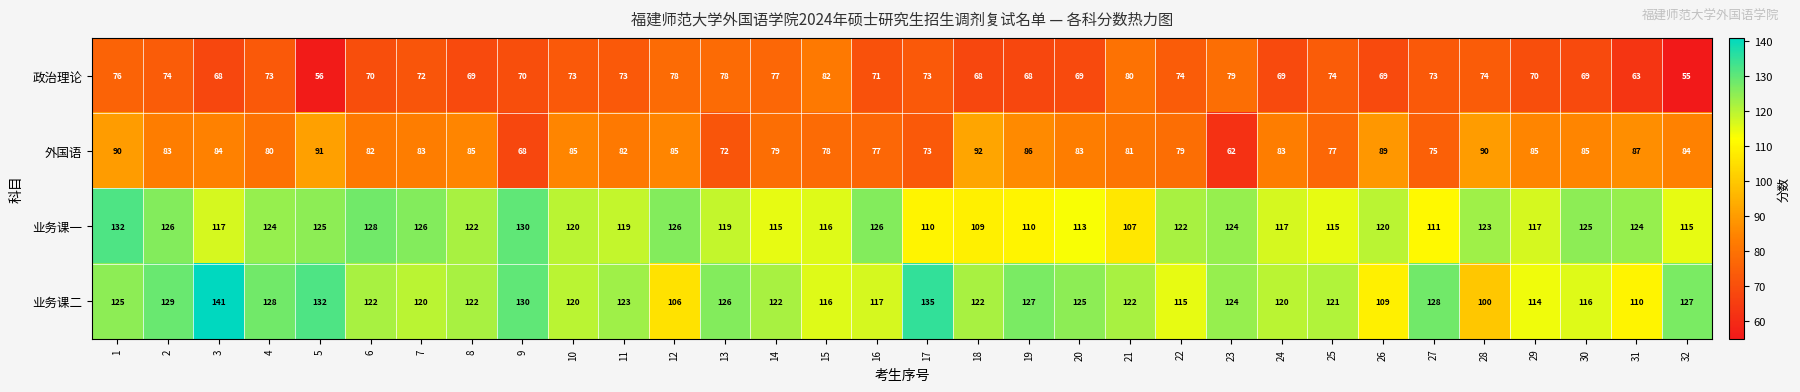

What is the sum of all 政治理论 values?

2287